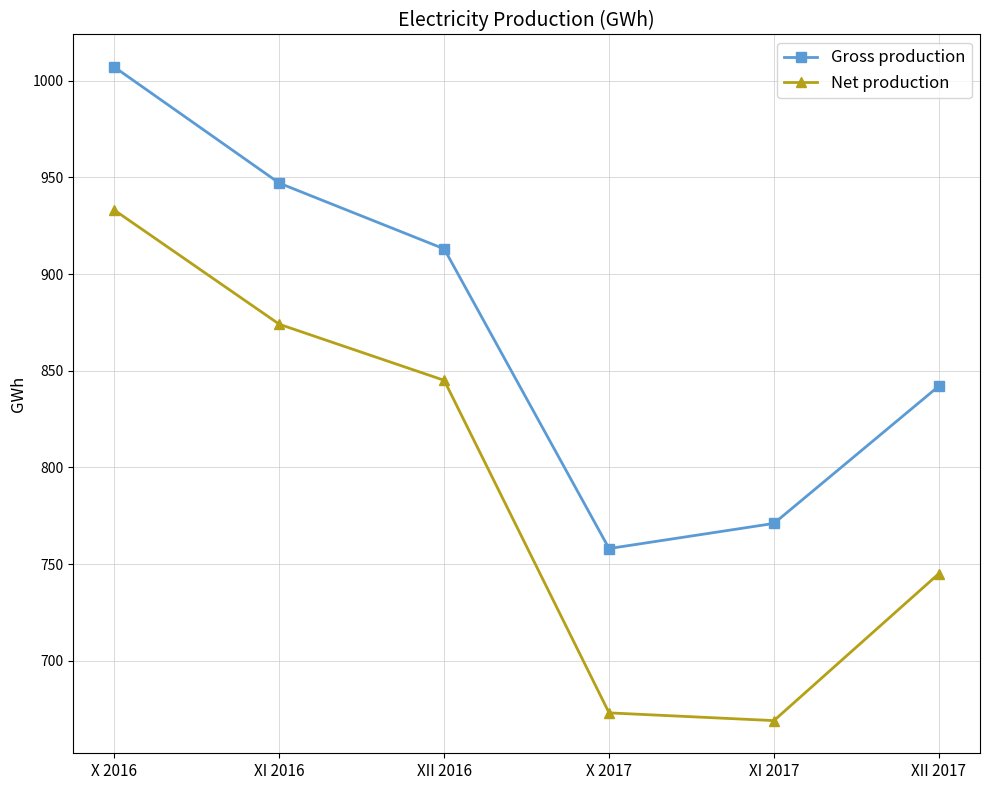

What is the value of the Gross production point at the 1st from the left?

1007